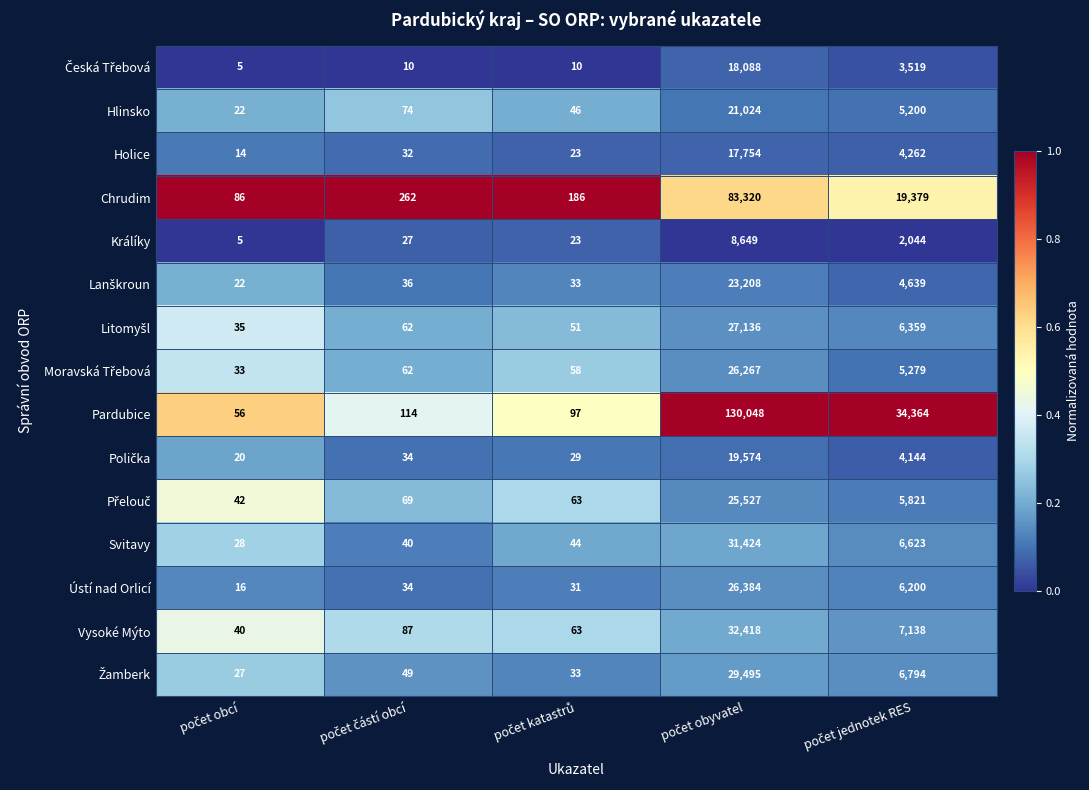

What is the sum of all Králíky values?

10748